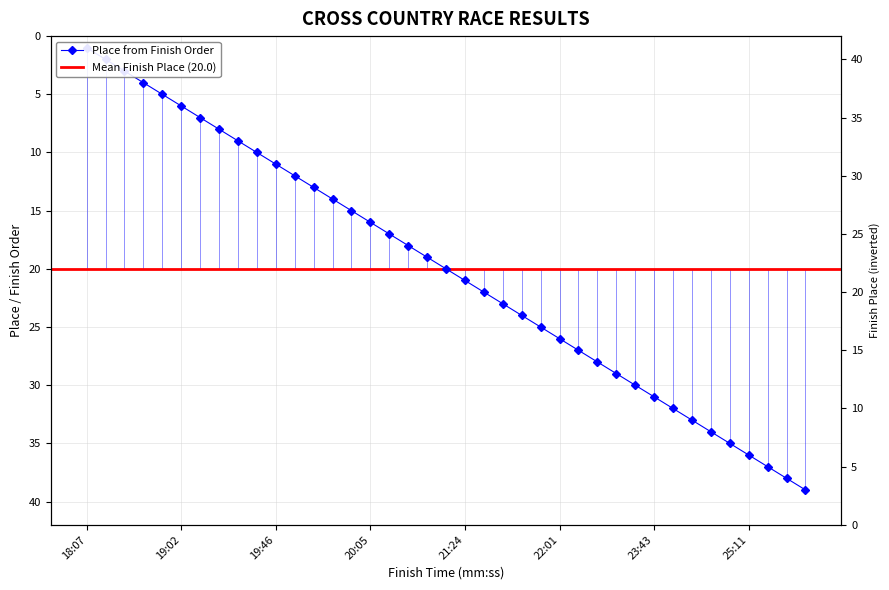

True or false: the data shows 10 at 20:04.

False